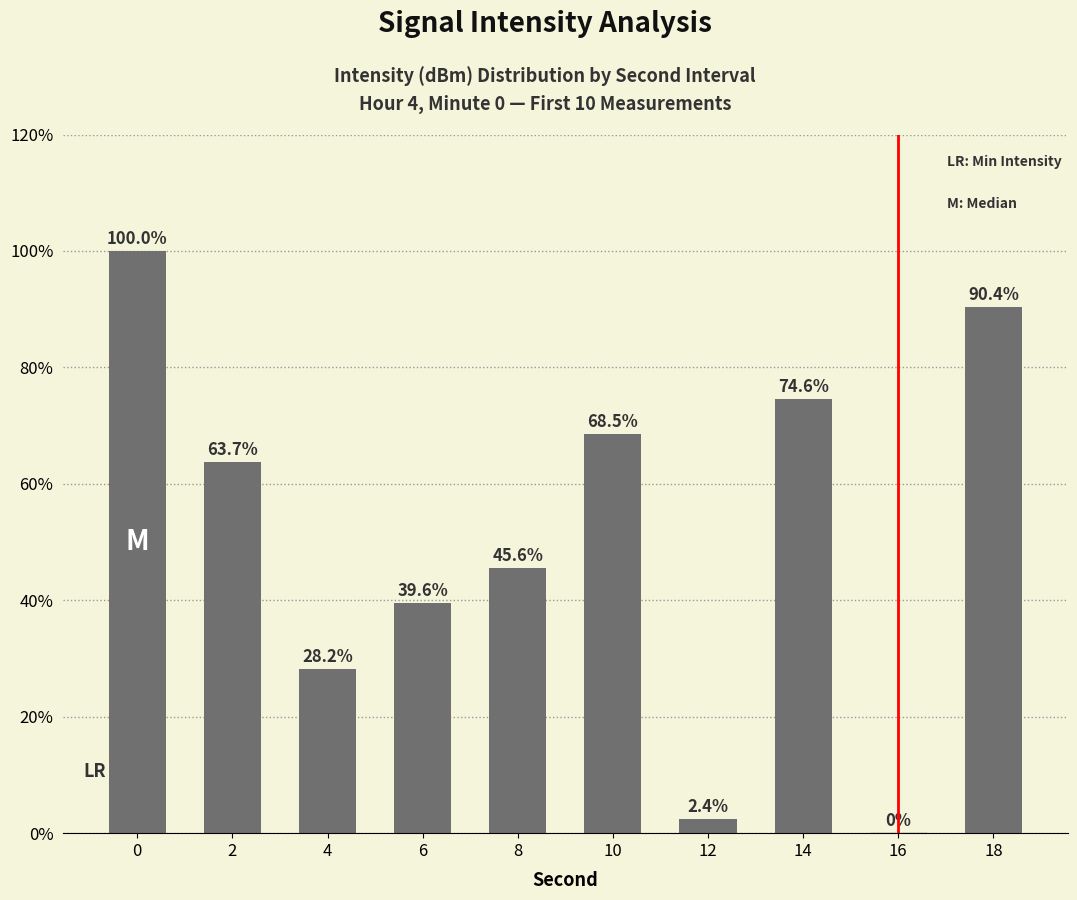

Approximately how many times larger is the value at 6 compared to 2?

0.6